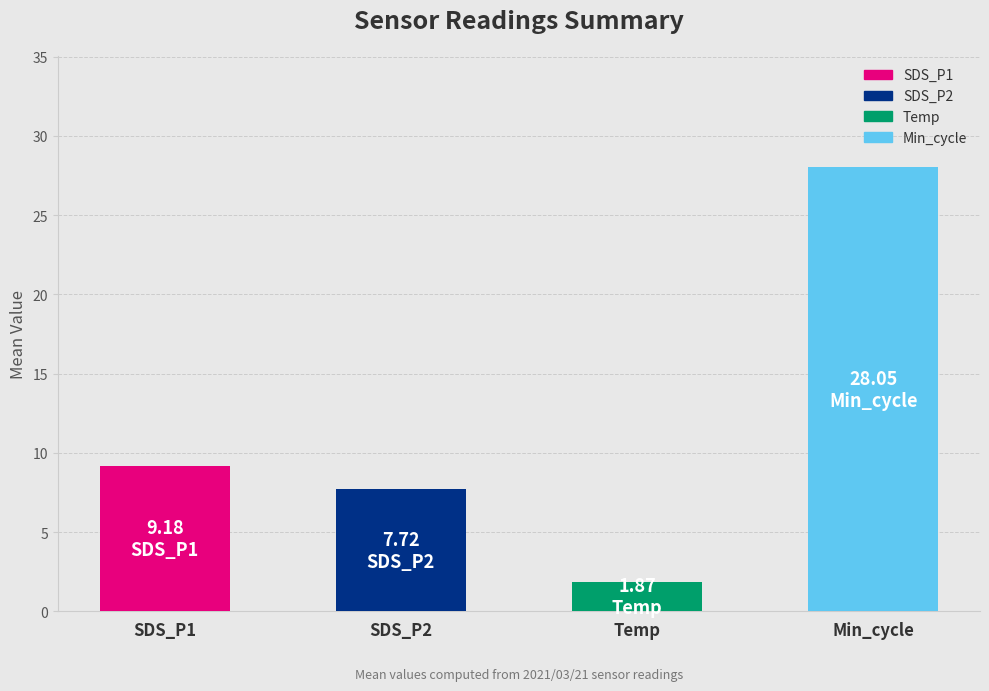

Rank the categories by value from highest to lowest.

Min_cycle, SDS_P1, SDS_P2, Temp